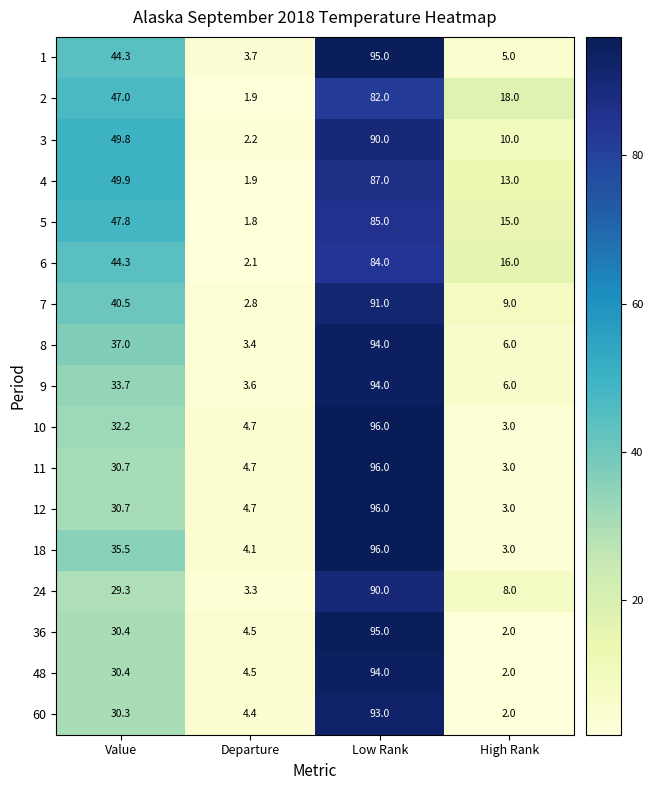

Rank the categories by 48 value from lowest to highest.

High Rank, Departure, Value, Low Rank